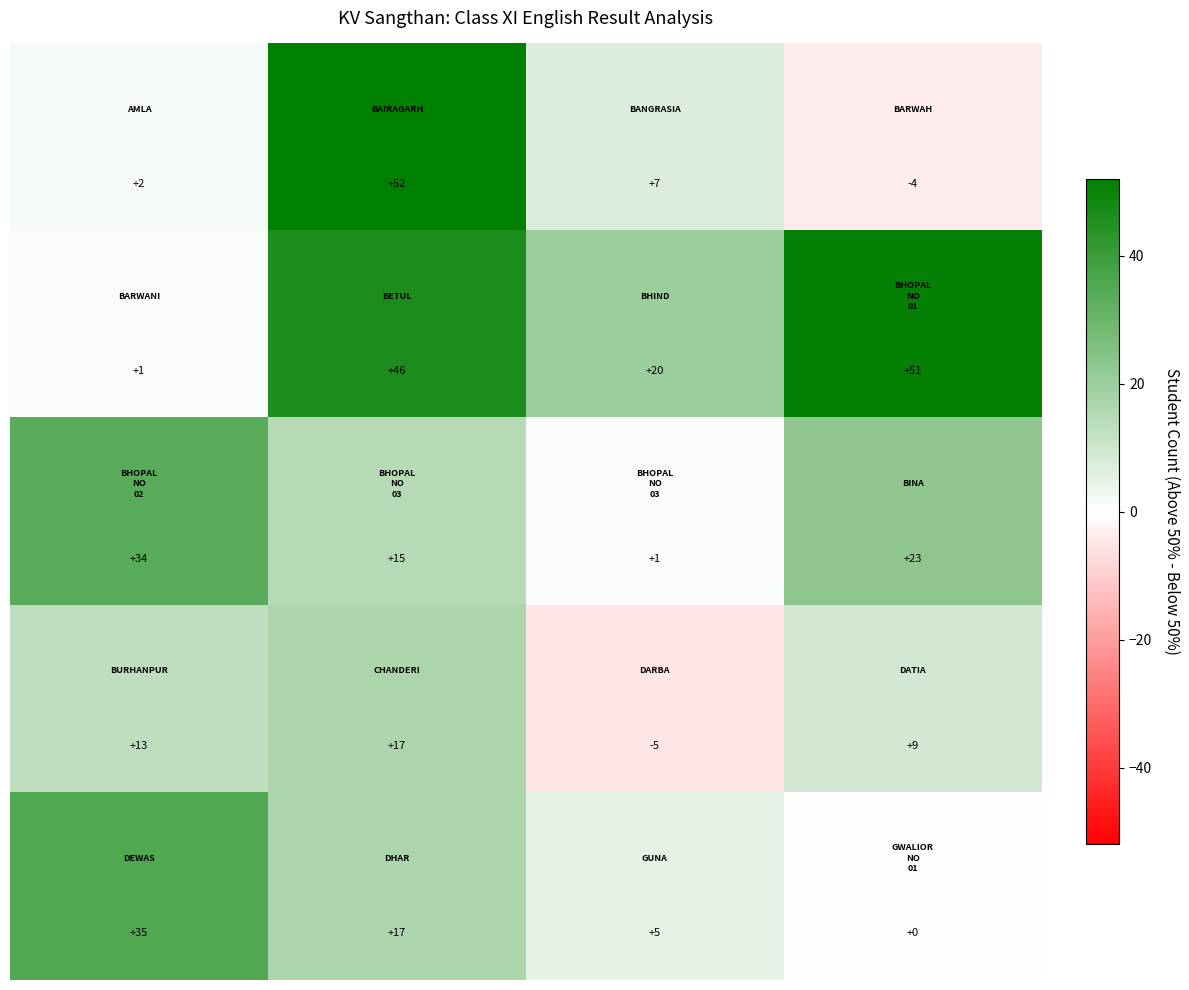

What is the maximum value shown in the chart?

52